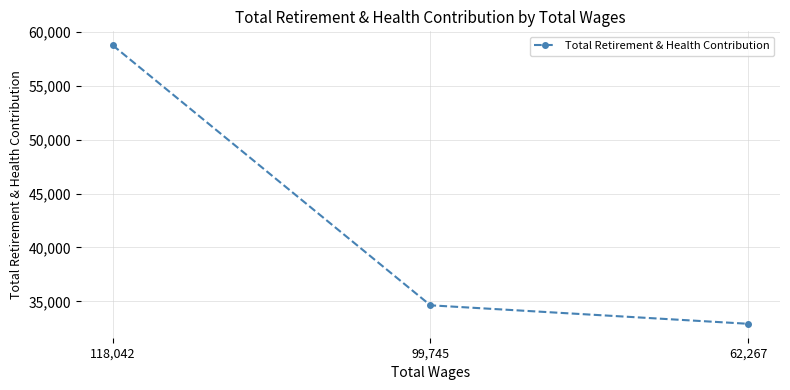

How many lines are shown in the chart?

1